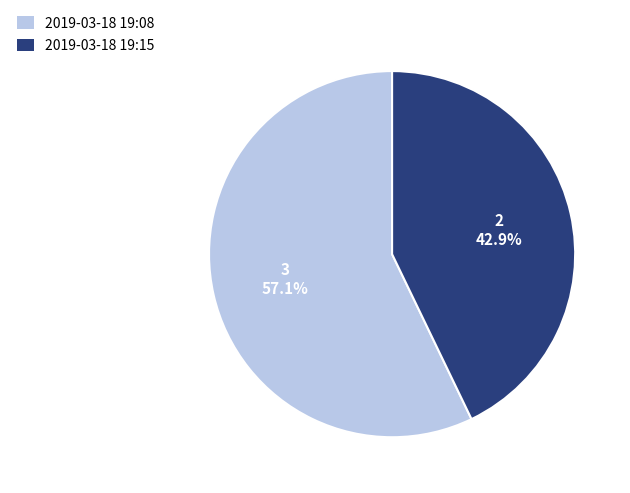

To the nearest percent, what is the difference between the largest and smallest slice percentages?

14%